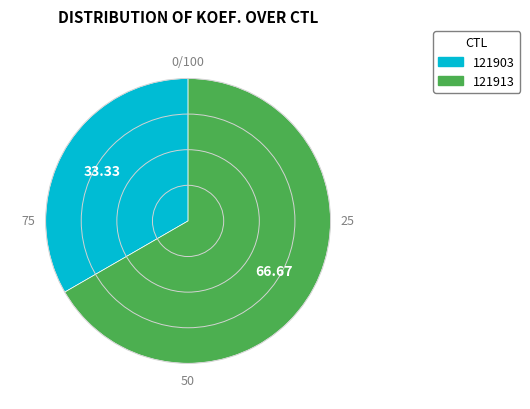

Rank the categories by value from highest to lowest.

121913, 121903